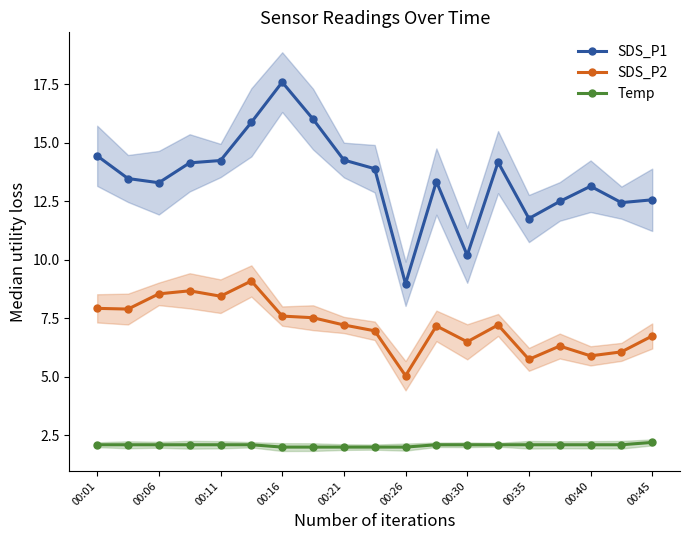

The SDS_P2 series shows 8.6 at 00:06. True or false?

True